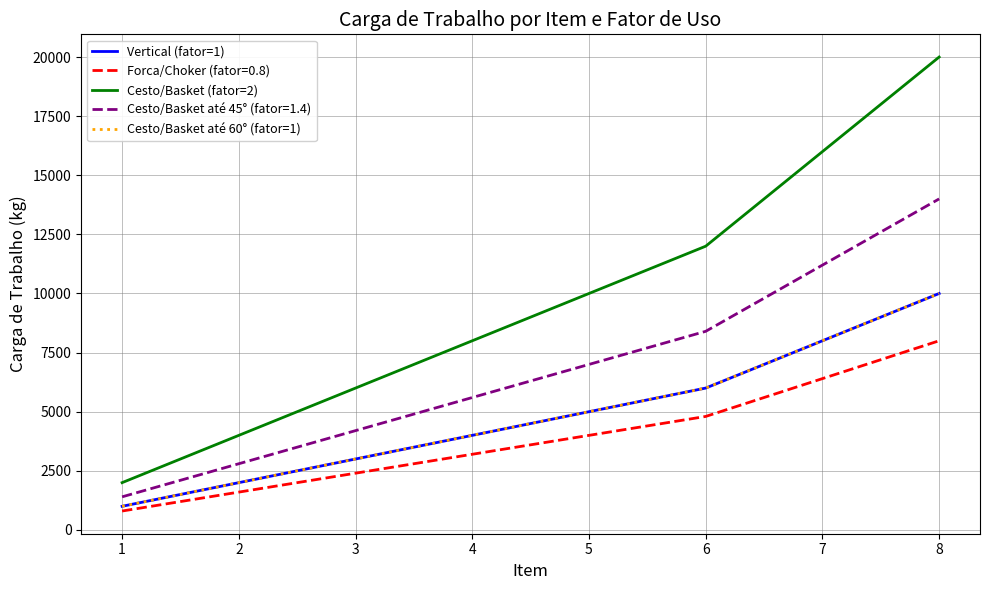

Does the chart have visible grid lines?

Yes